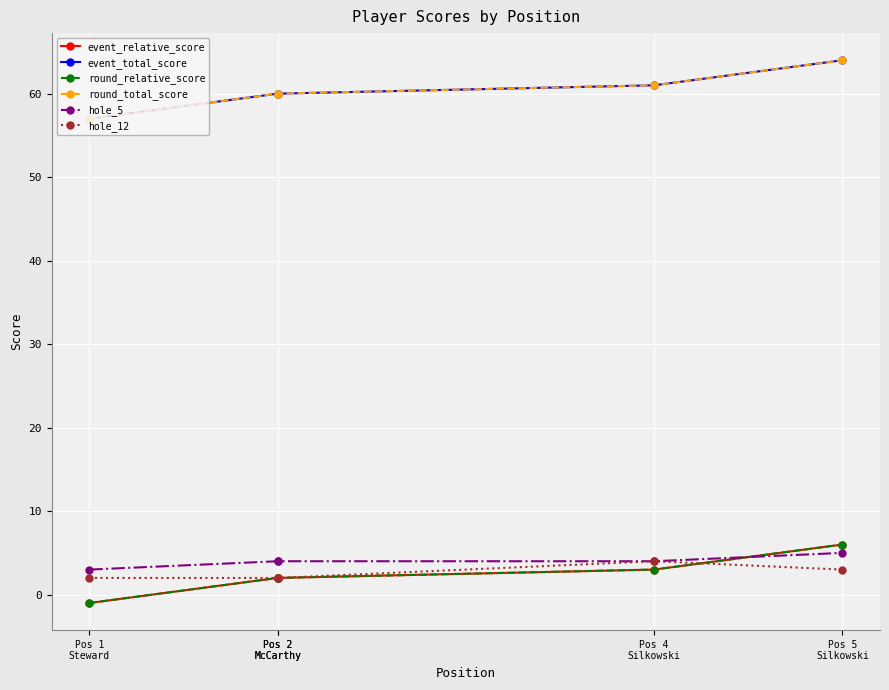

Which category has the highest value in the round_total_score series?

Pos 5
Silkowski